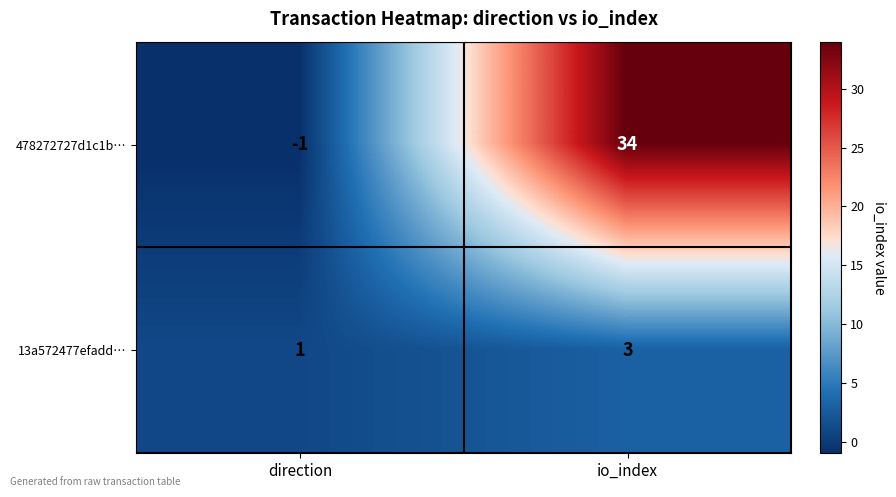

Which series changed the most between direction and io_index?

478272727d1c1b…